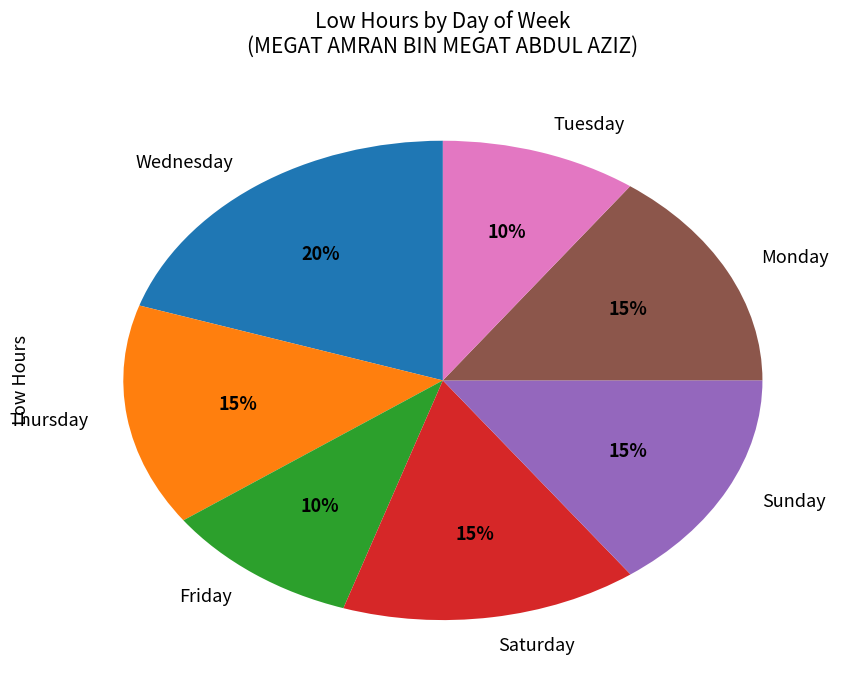

To the nearest percent, what is the difference between the largest and smallest slice percentages?

10%